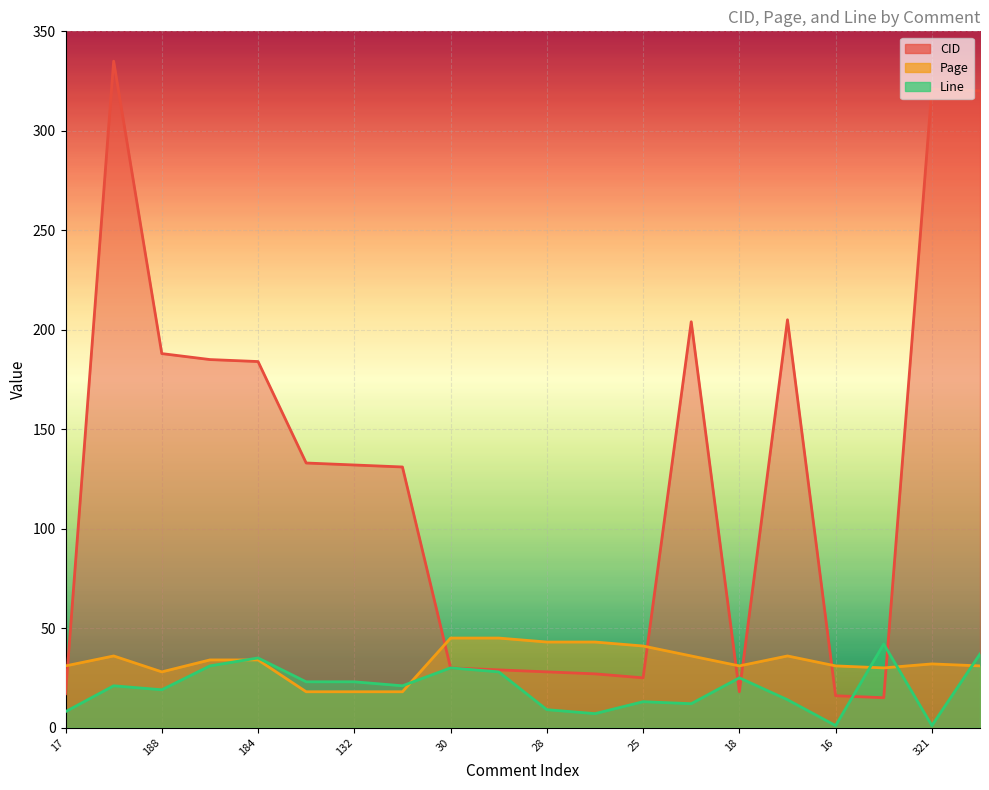

Which has a higher value, 27 or 25?

27